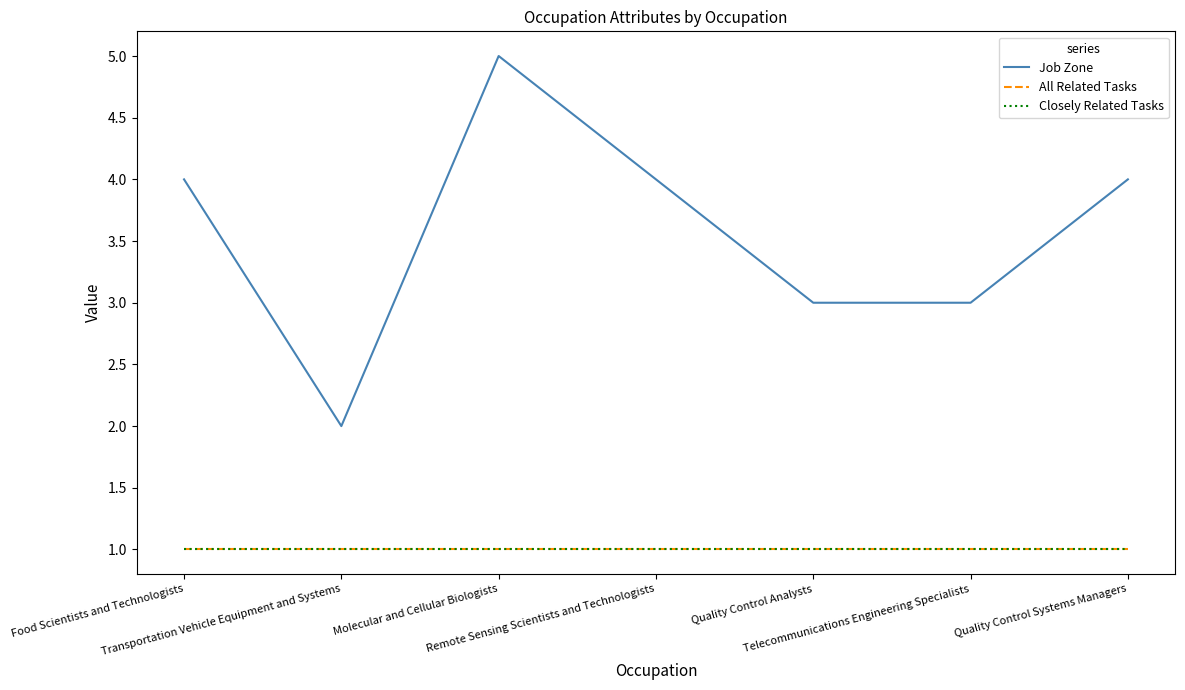

Which series has the widest spread of values?

Job Zone